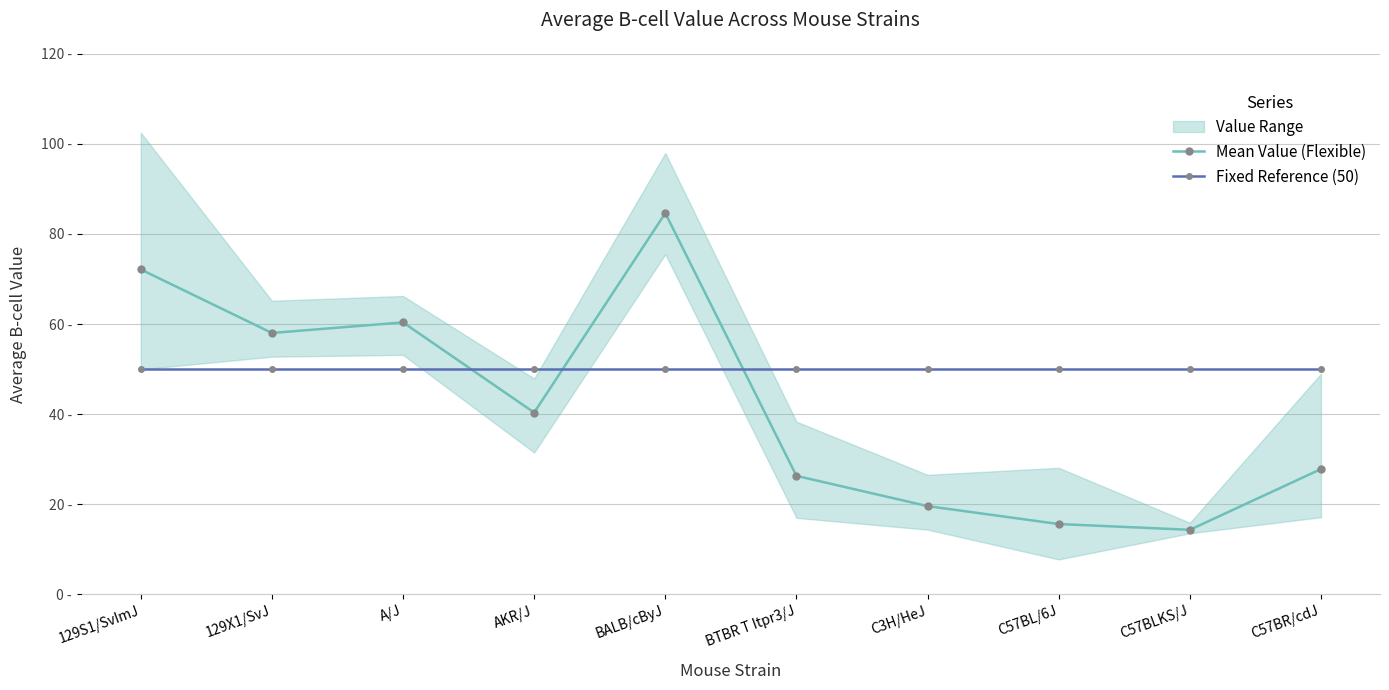

Is this an area chart (filled region under the line)?

No